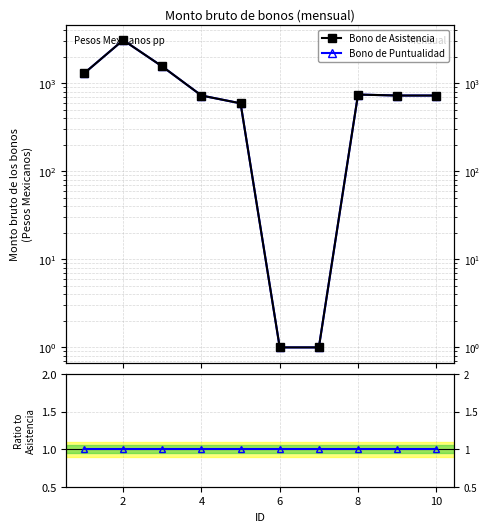

What is the highest value of the Bono de Asistencia series?

3111.9